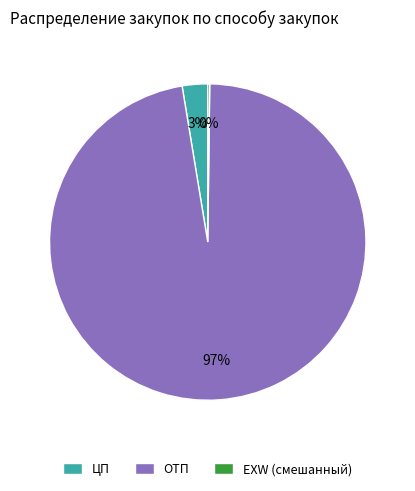

The ОТП slice represents 90% of the pie. True or false?

False